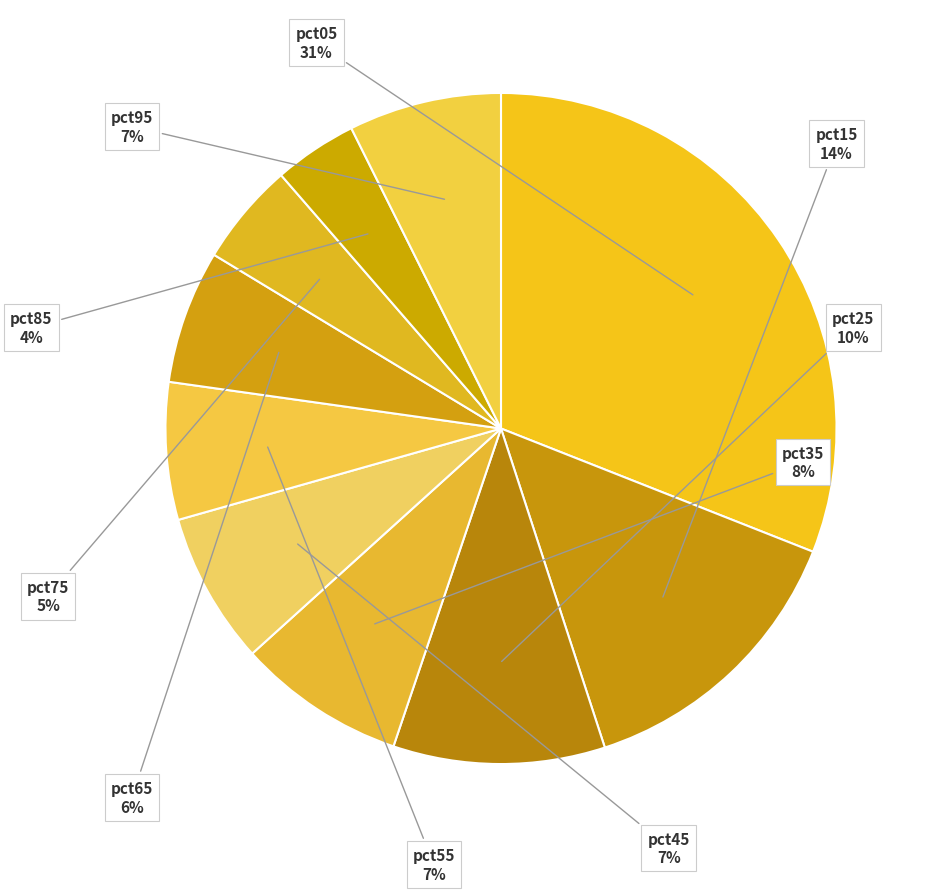

How many segments does this pie chart have?

10